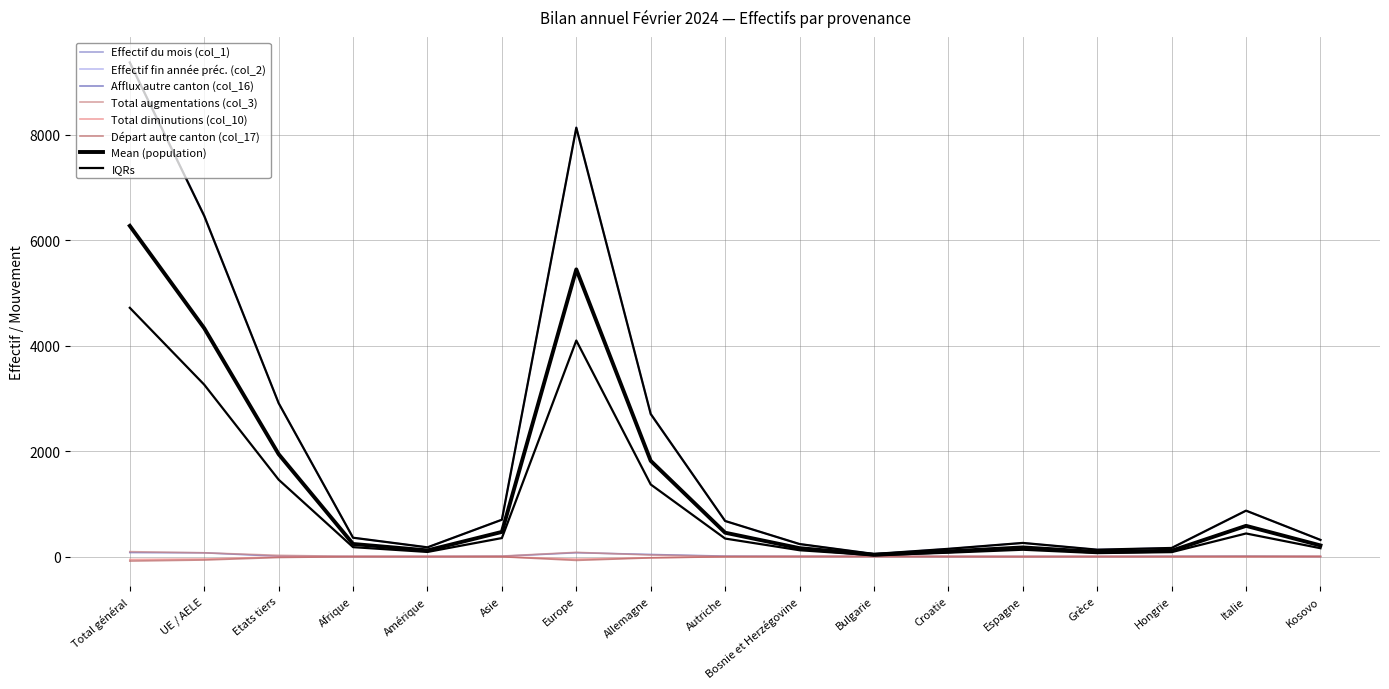

What is the lowest value of the Départ autre canton (col_17) series?

-86